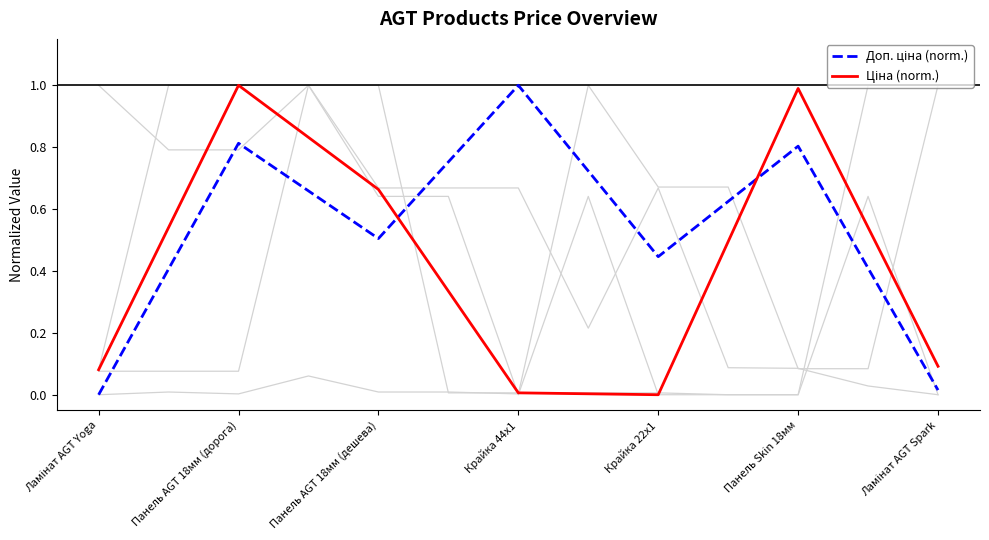

At which category is the sum across all series the highest?

Панель AGT 18мм (дорога)